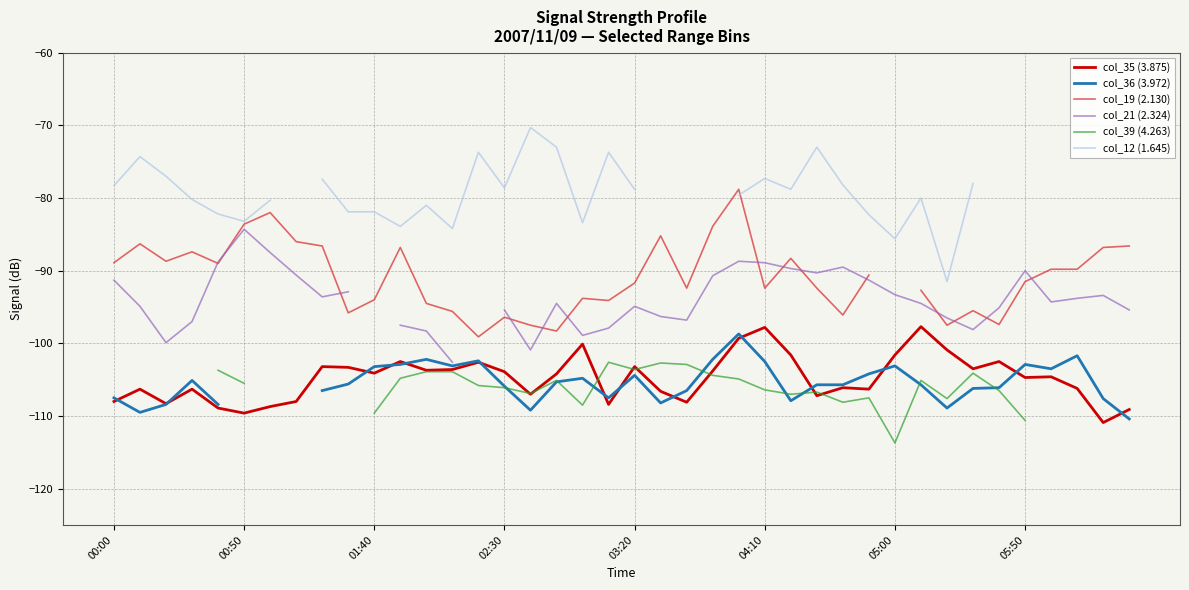

What is the lowest value of the col_35 (3.875) series?

-110.9